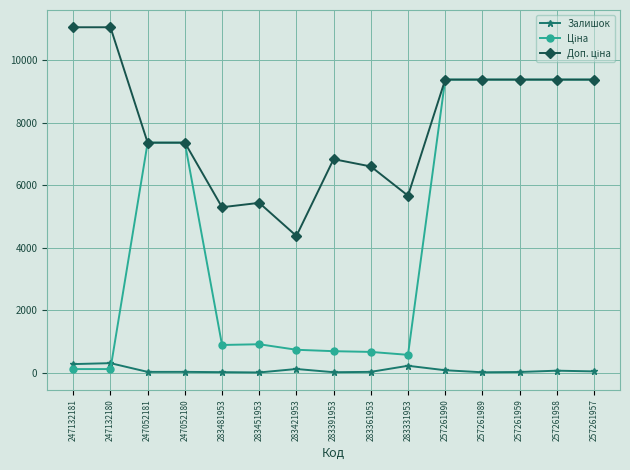

Is it true that Залишок equals 300.0 at 247132180?

True